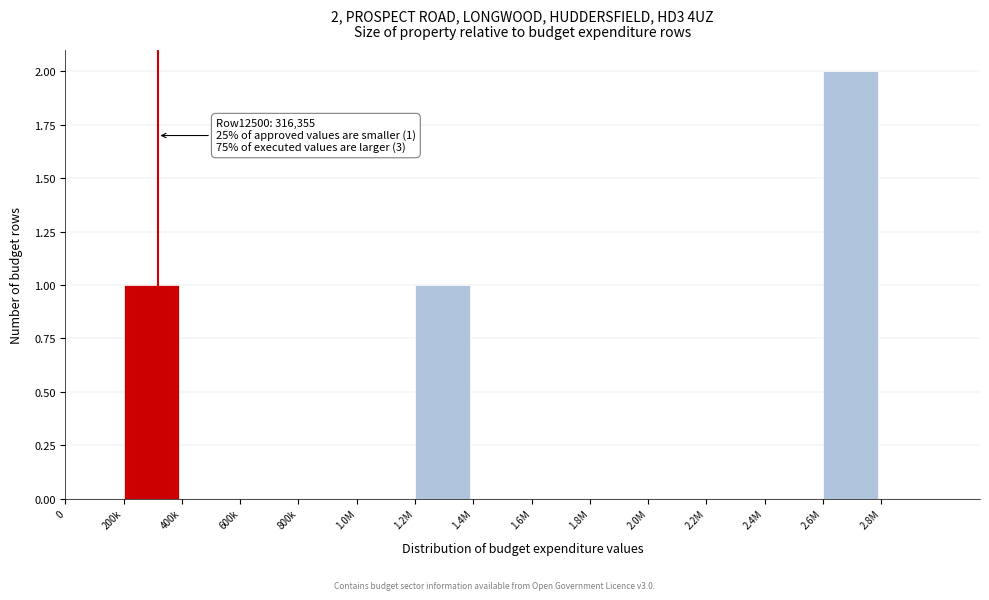

Reading left to right, extract all data points from this chart.

0=0	200k=1	400k=0	600k=0	800k=0	1.0M=0	1.2M=1	1.4M=0	1.6M=0	1.8M=0	2.0M=0	2.2M=0	2.4M=0	2.6M=2	2.8M=0